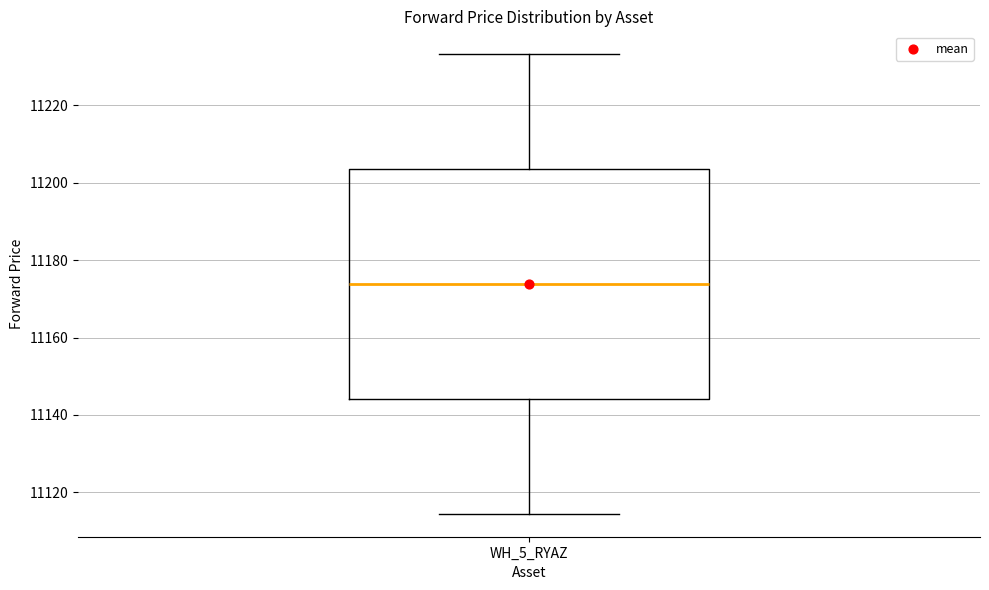

Where is the upper edge of the box for WH_5_RYAZ on the y-axis? The values are not printed on the chart, so give them approximately, as read against the axis.

11204